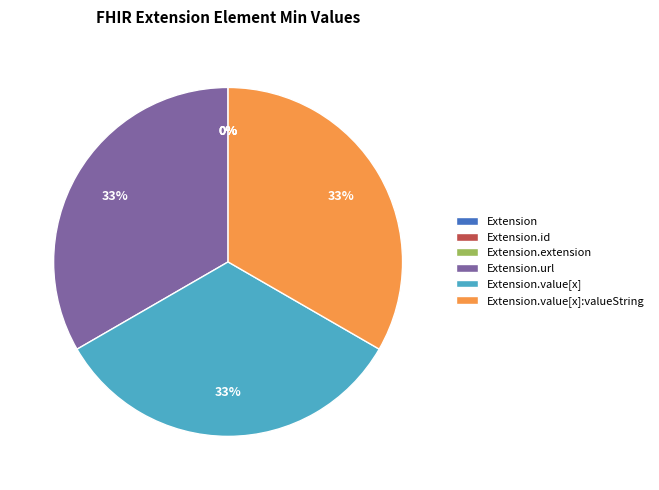

Is there a majority slice in this chart?

No